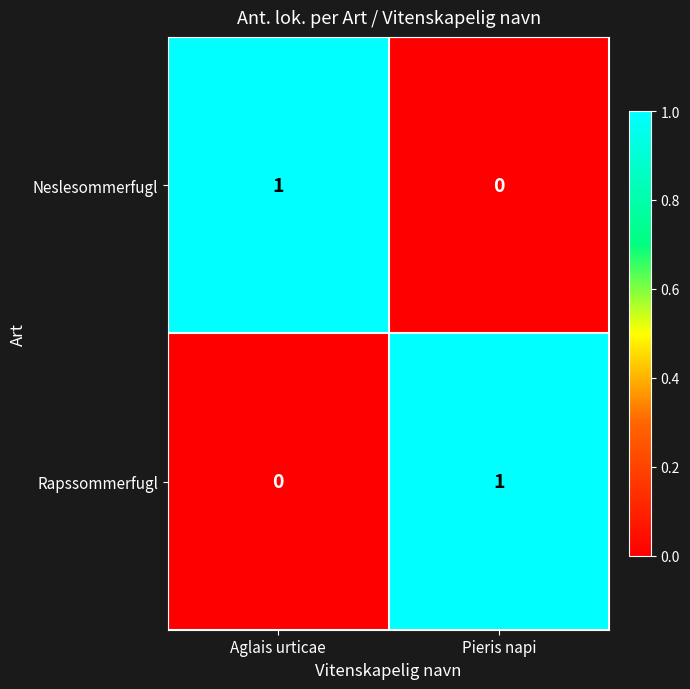

The value of Neslesommerfugl at Pieris napi is 0. True or false?

True